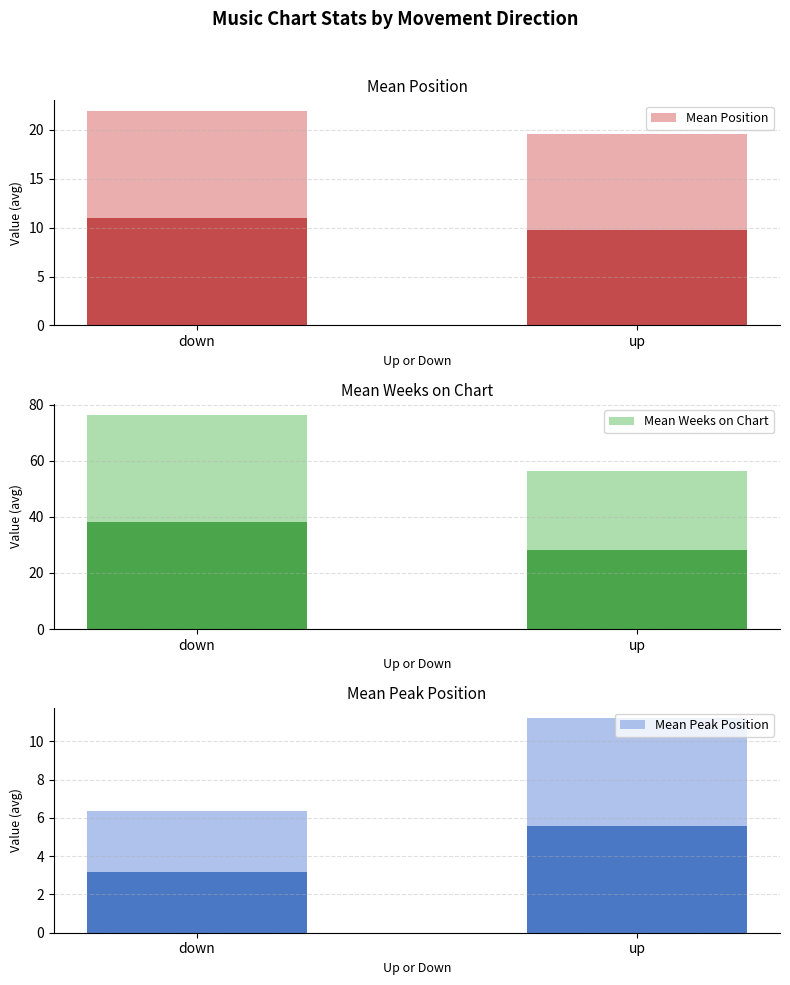

Is it true that Mean Weeks on Chart equals 20.1 at up?

False